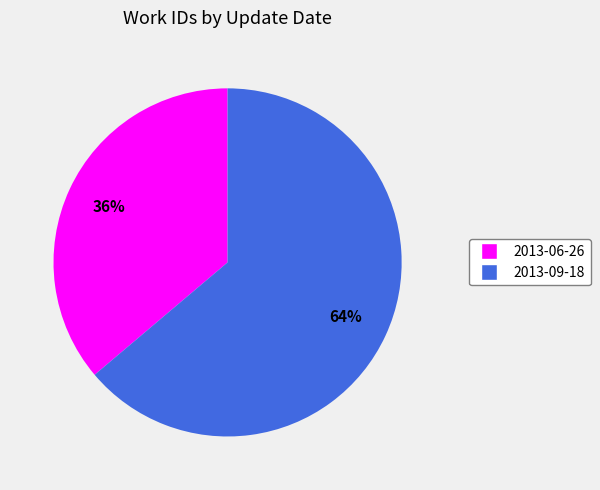

How many segments does this pie chart have?

2